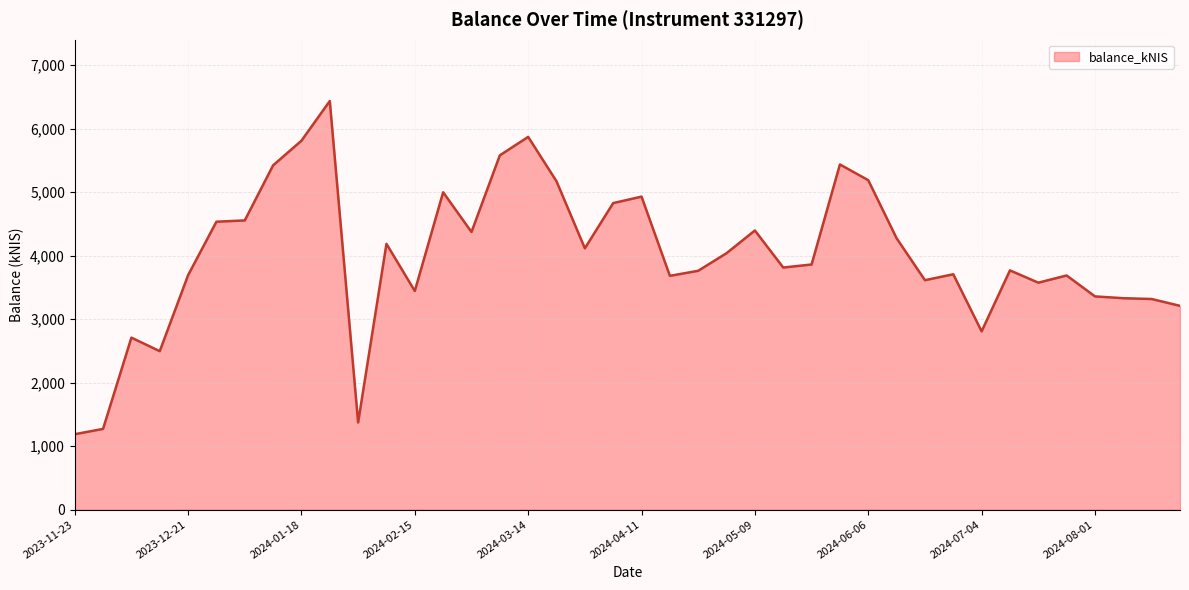

What is the average value?

3996.0